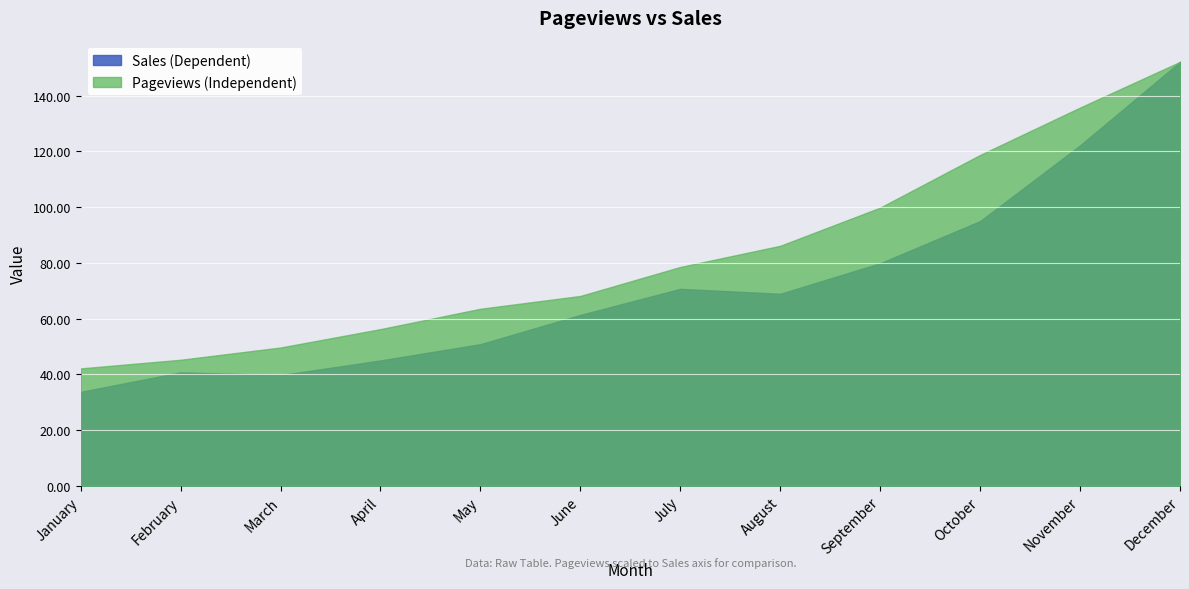

Is the value of Sales (Dependent) at July greater than the value of Pageviews (Independent) at October?

No